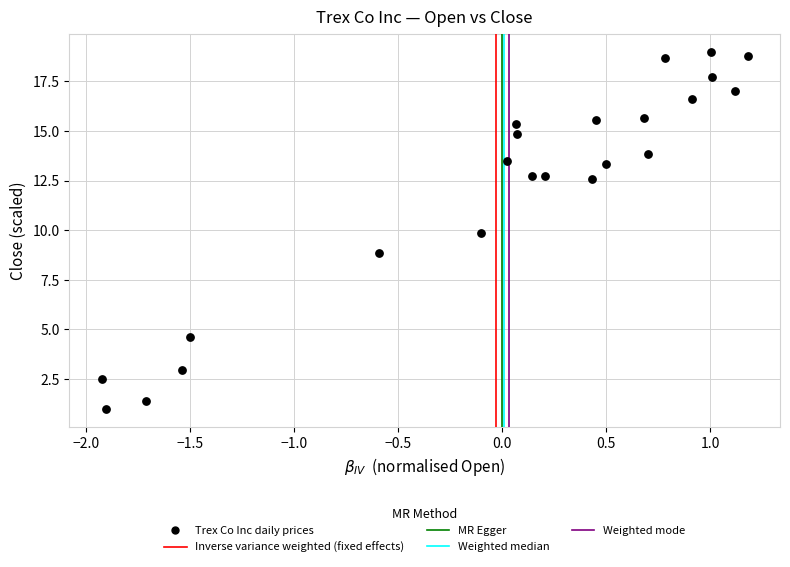

What is the range of Y values (max minus min)?

18.0